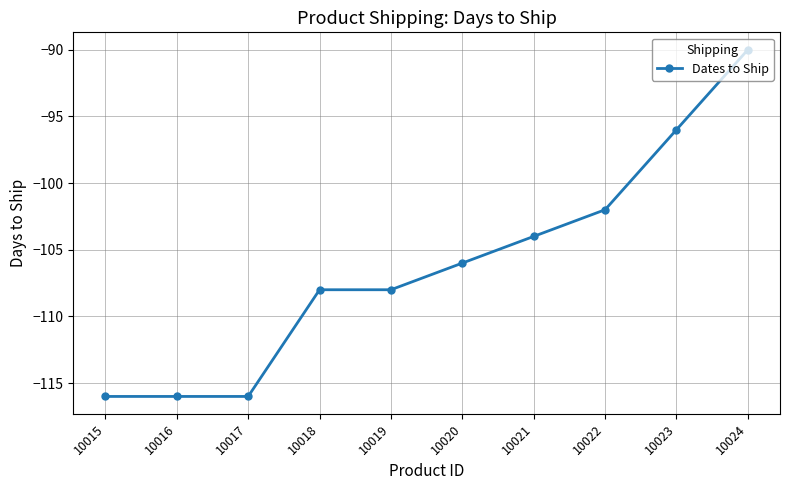

At which label does the data first exceed -106?

10021